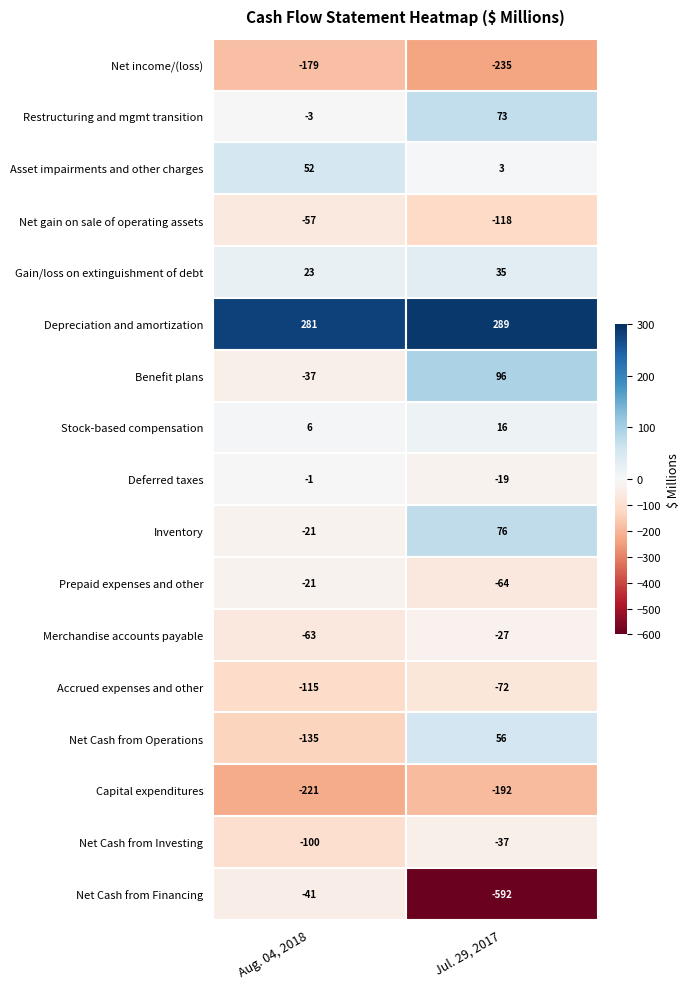

What is the greatest value displayed?

289